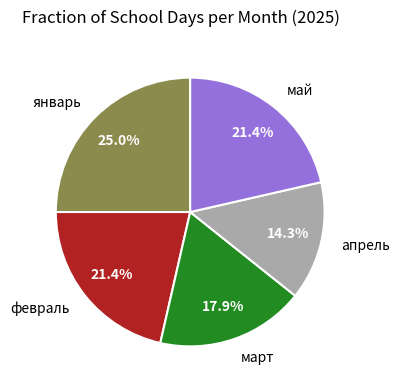

What percentage is the январь slice, to the nearest percent?

25%